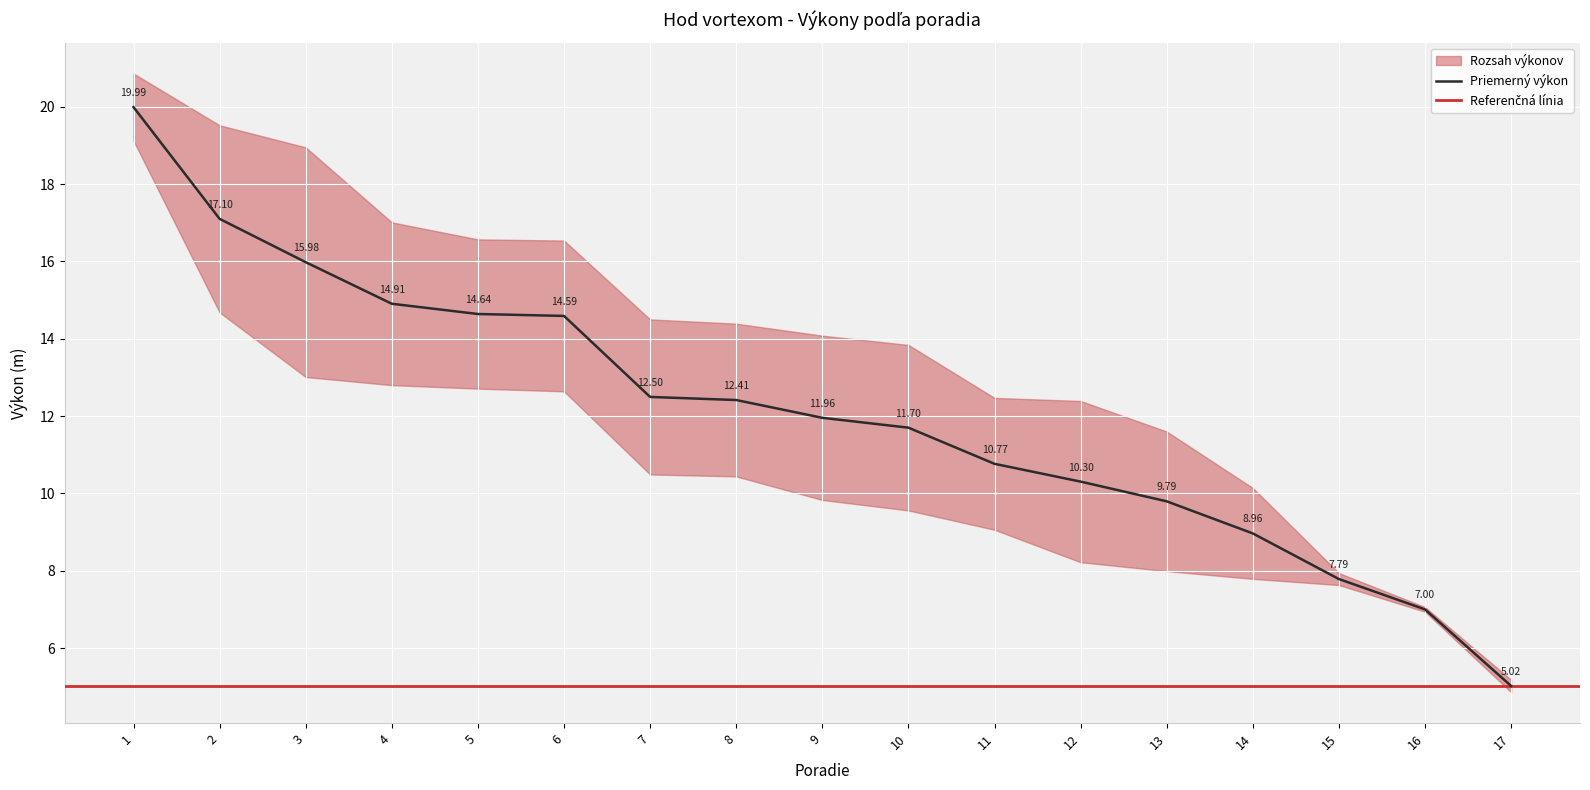

Reading left to right, transcribe all the data shown in this chart.

20.0	17.1	16.0	14.9	14.6	14.6	12.5	12.4	12.0	11.7	10.8	10.3	9.8	9.0	7.8	7.0	5.0